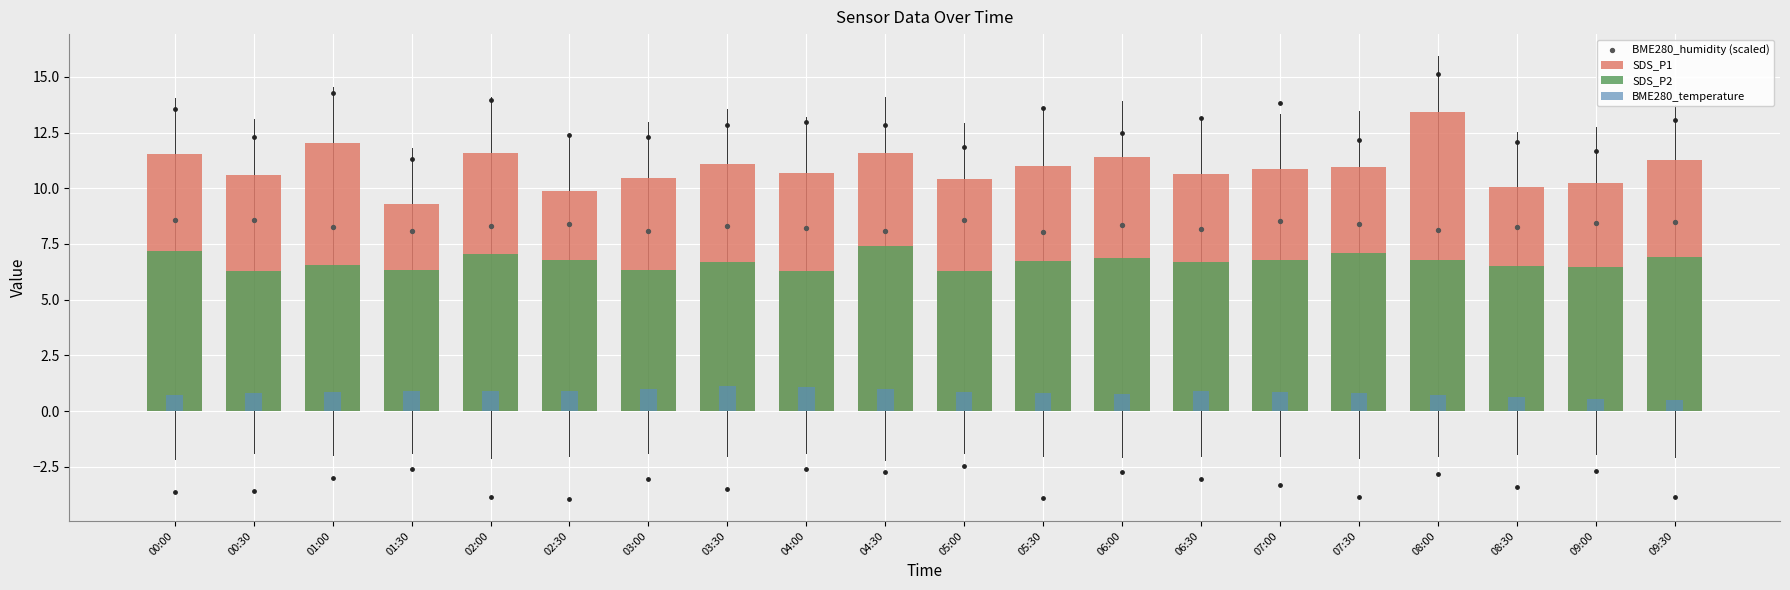

What are all the series names shown in the legend?

SDS_P1, SDS_P2, BME280_temperature, BME280_humidity (scaled)